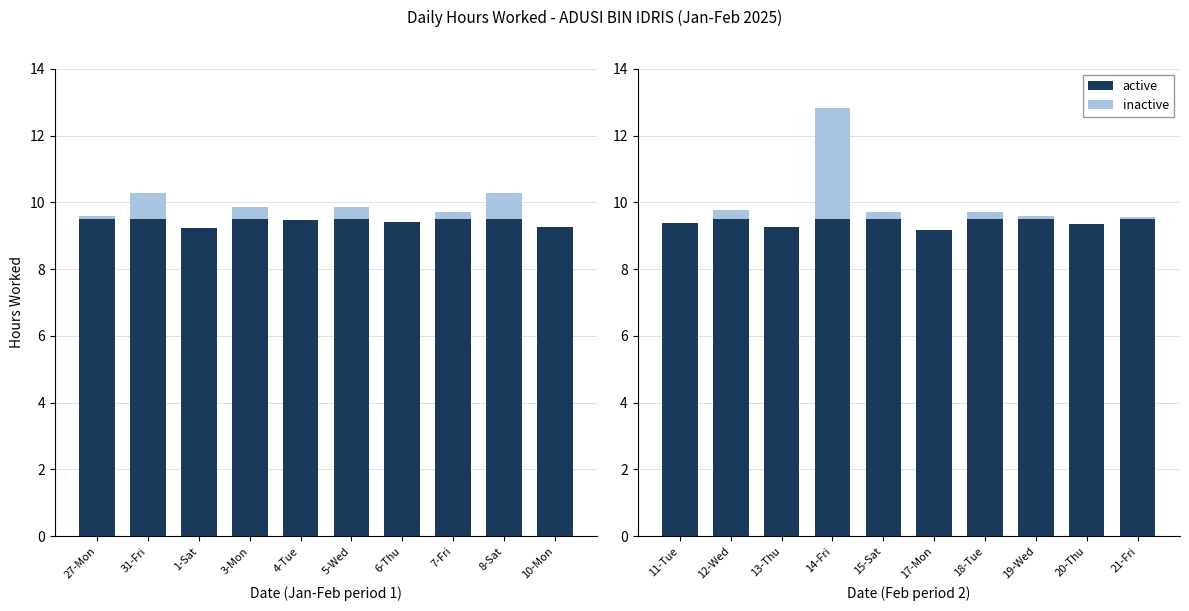

What is the label of the 5th bar from the left?

15-Sat